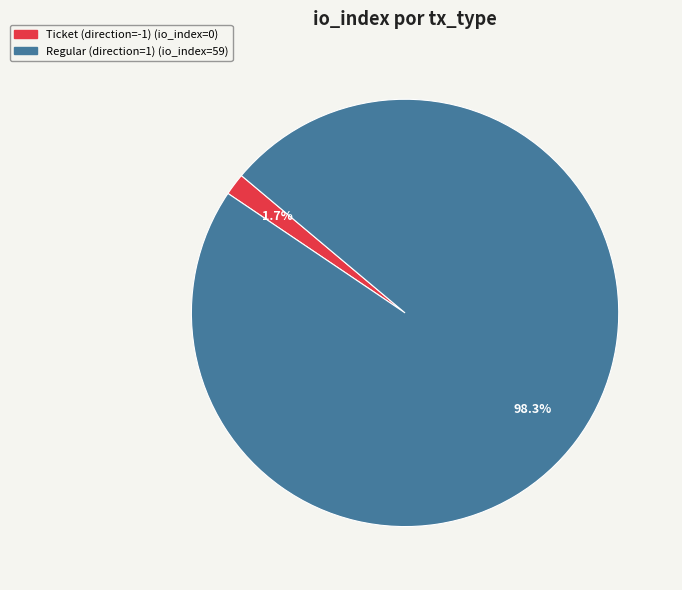

Does Regular (direction=1) represent more than half of the total?

Yes